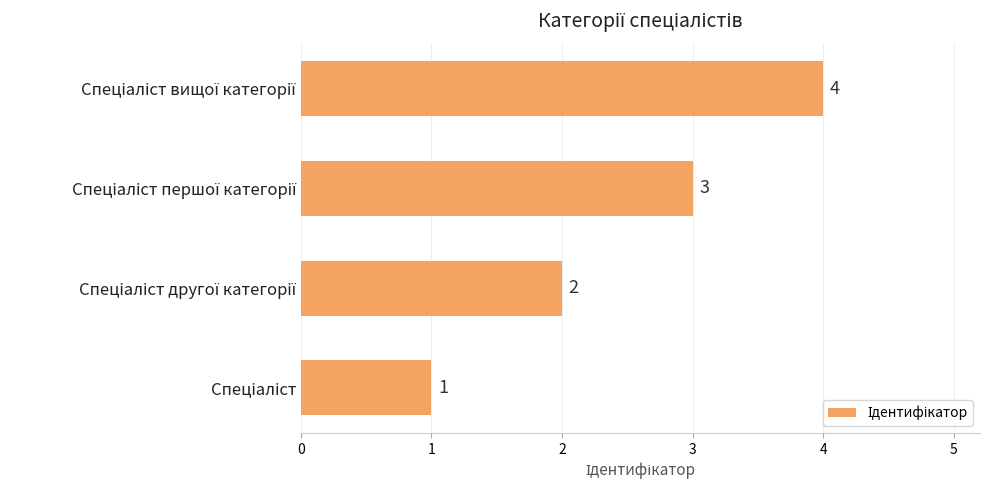

How many values are between 2 and 4?

3